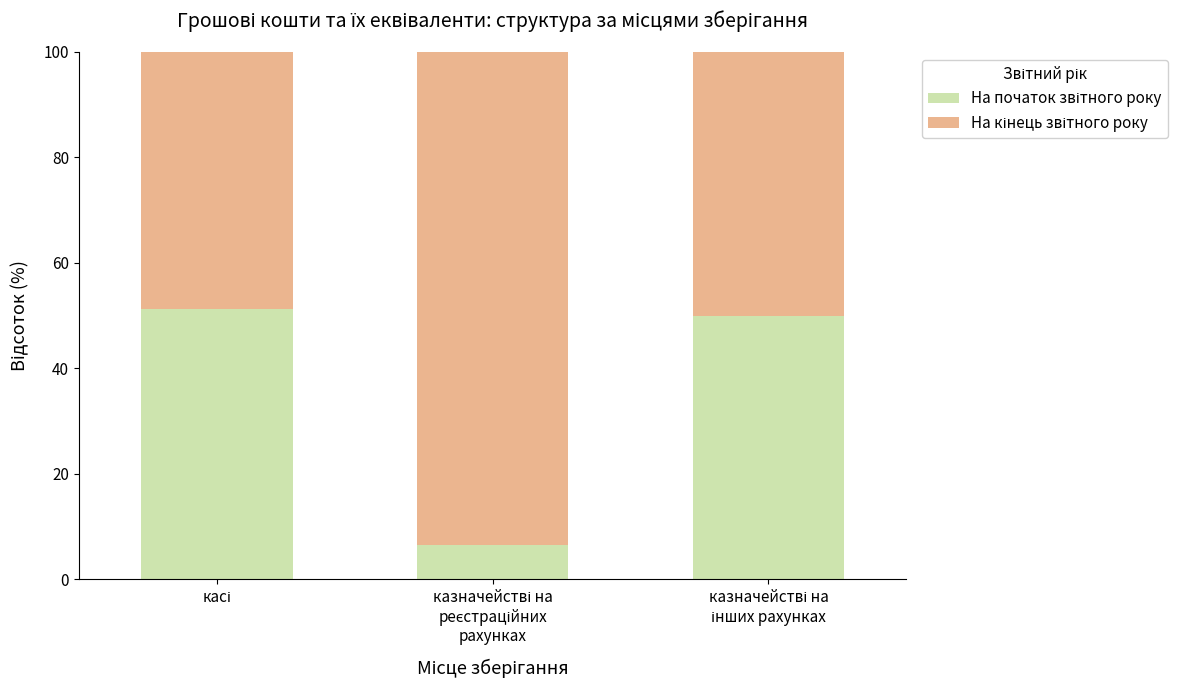

Is it true that На кінець звітного року equals 48.7 at касі?

True